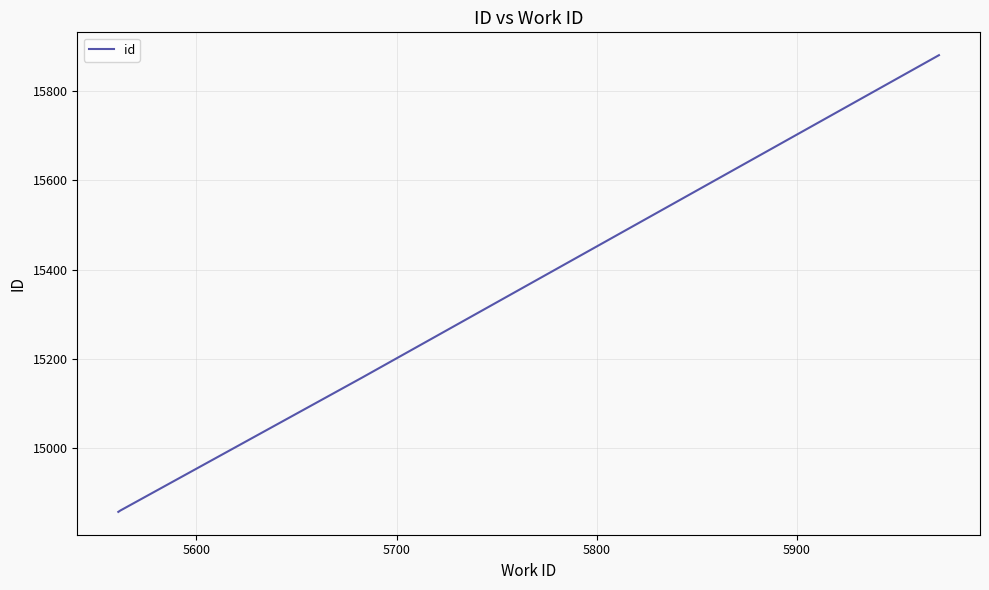

What is the sum of all values?

60758